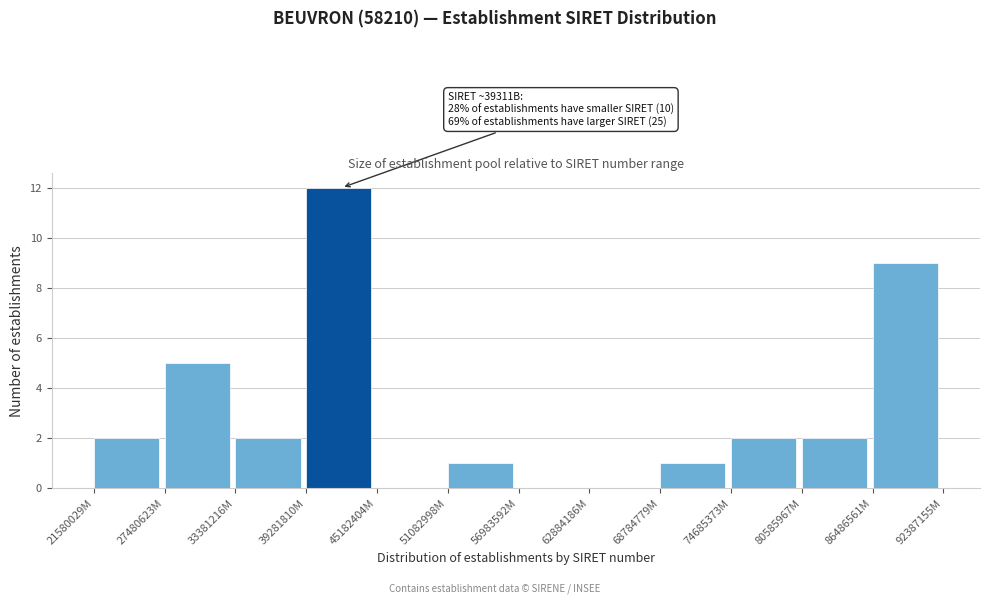

Reading right to left, transcribe all the data shown in this chart.

86486561M=9	80585967M=2	74685373M=2	68784779M=1	62884186M=0	56983592M=0	51082998M=1	45182404M=0	39281810M=12	33381216M=2	27480623M=5	21580029M=2